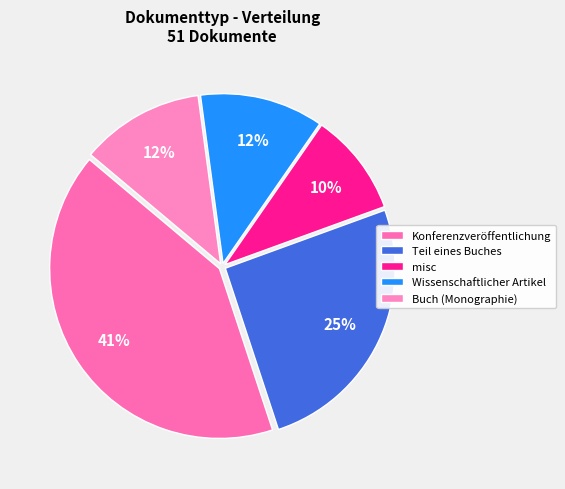

To the nearest percent, what is the combined percentage of Buch (Monographie) and misc?

22%